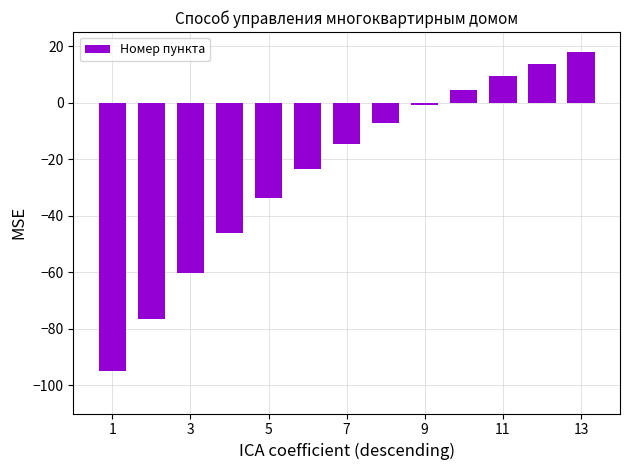

Reading left to right, extract all data points from this chart.

-95.0	-76.4	-60.1	-46.0	-33.8	-23.4	-14.5	-7.1	-0.8	4.6	9.3	13.7	18.0